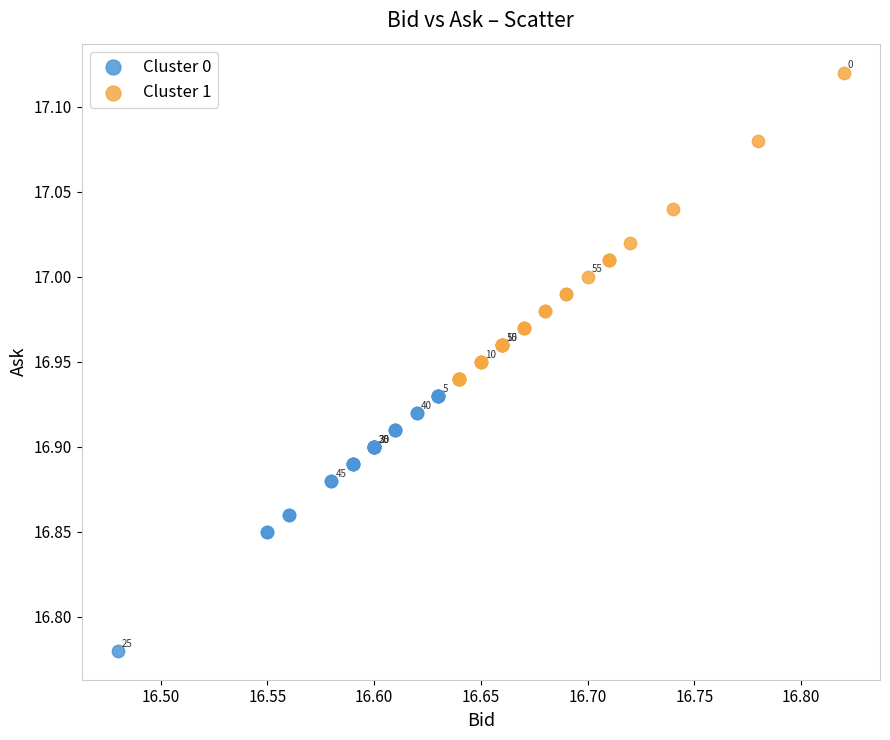

Which series has the largest Y range (max minus min)?

Cluster 1